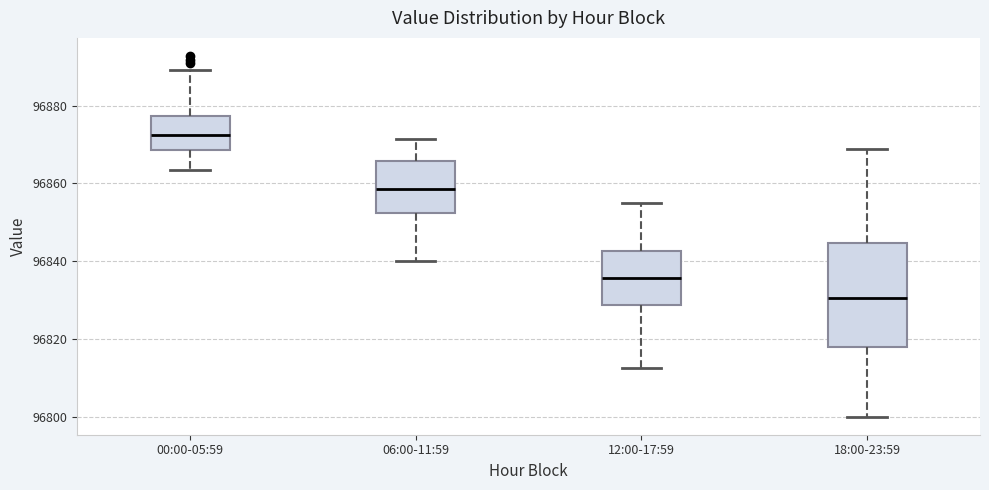

Which box's median line is the highest?

00:00-05:59